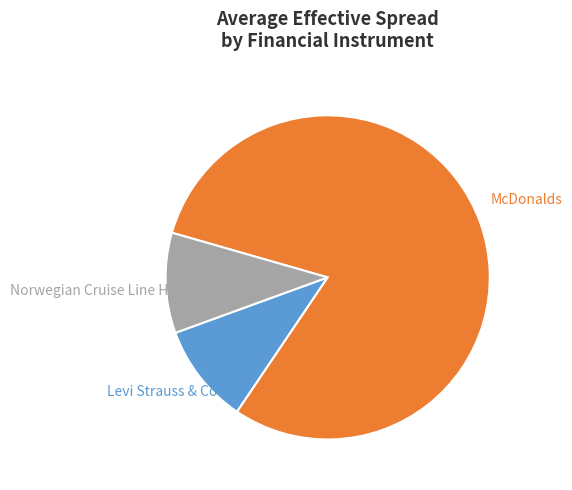

True or false: Levi Strauss & Co accounts for 4% of the total.

False